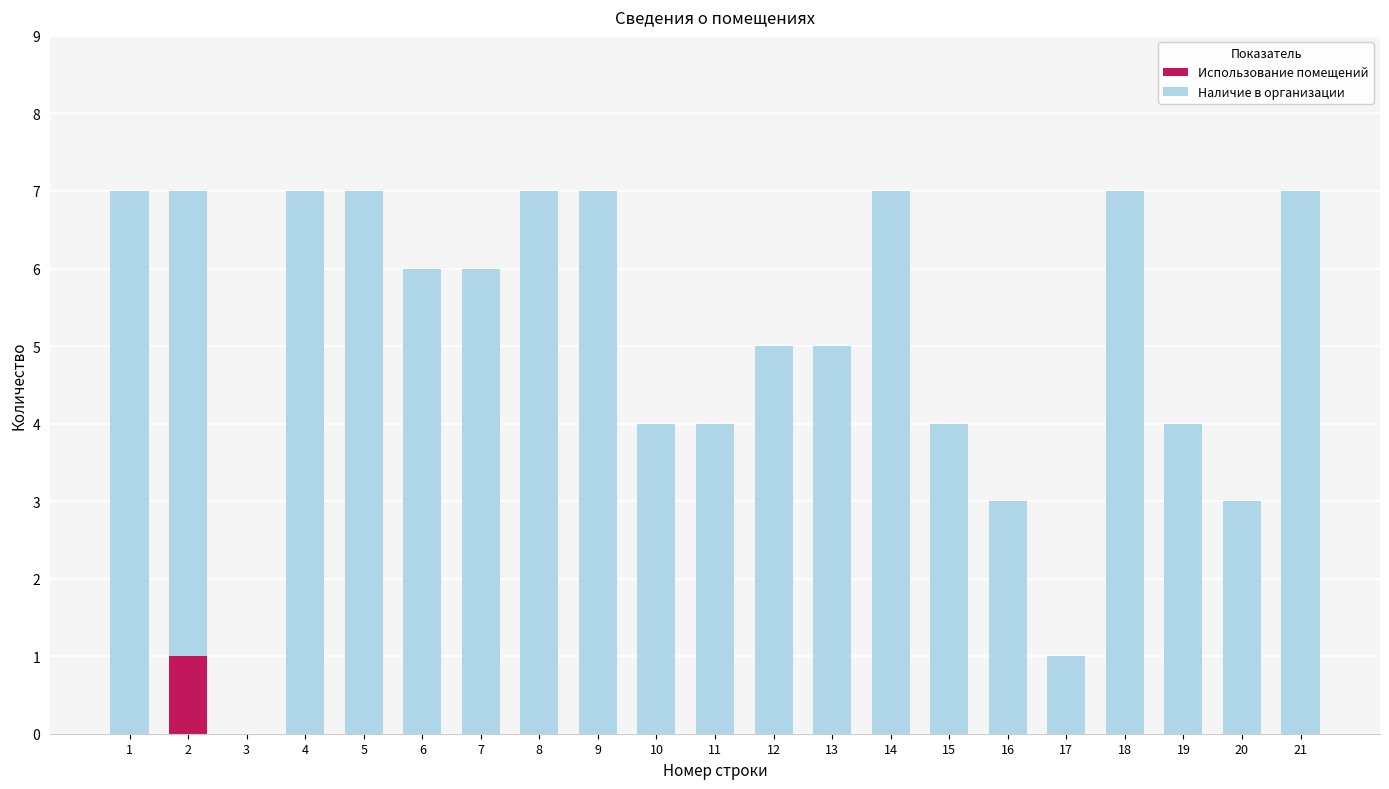

Are the bars horizontal?

No